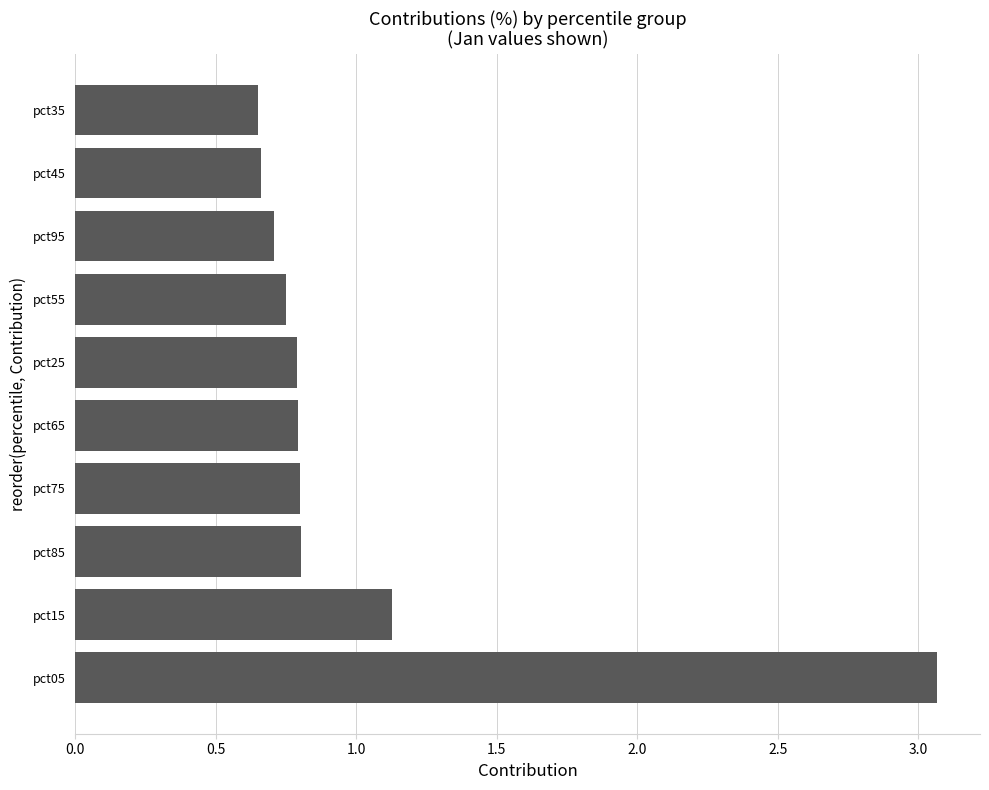

What is the difference between the maximum and second lowest values?

2.4